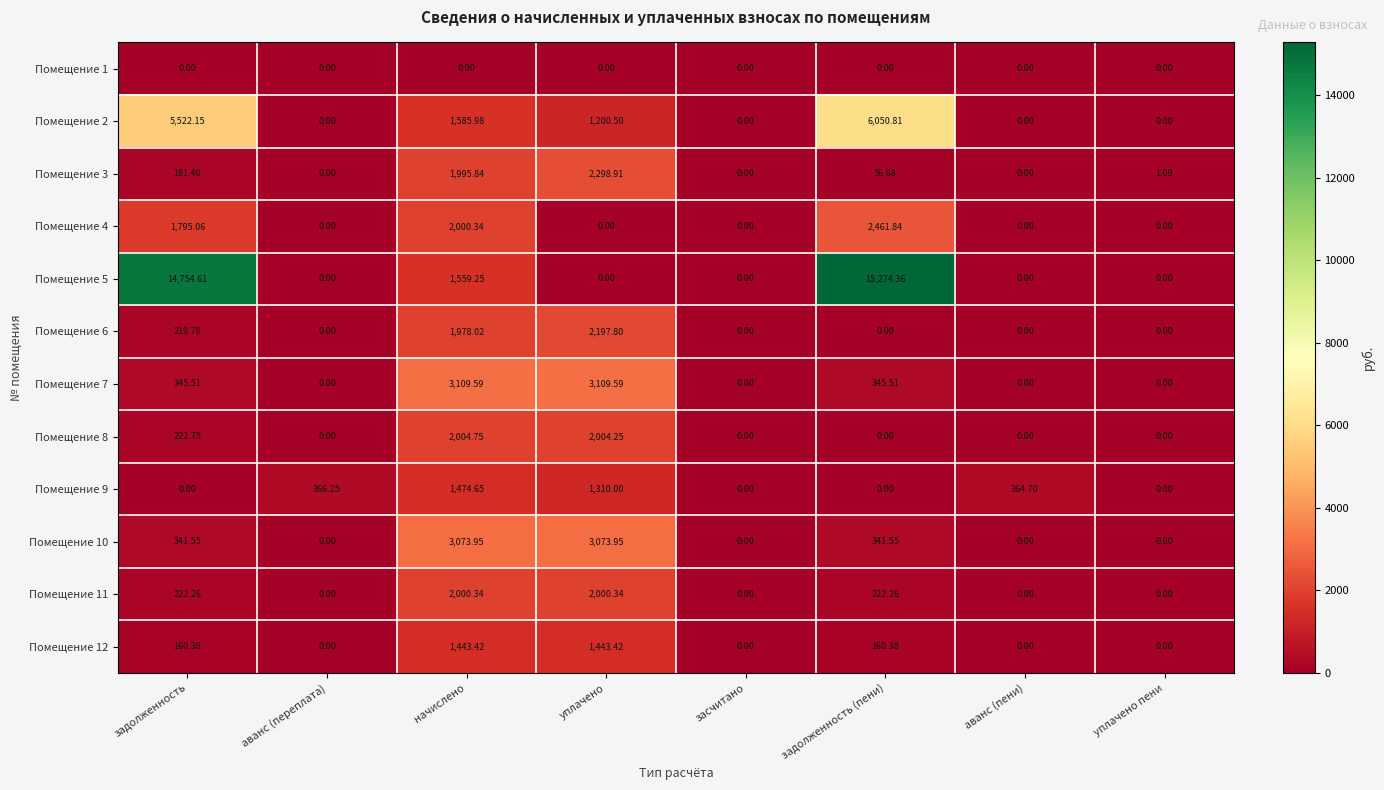

Which category has the highest value in the Помещение 3 series?

уплачено